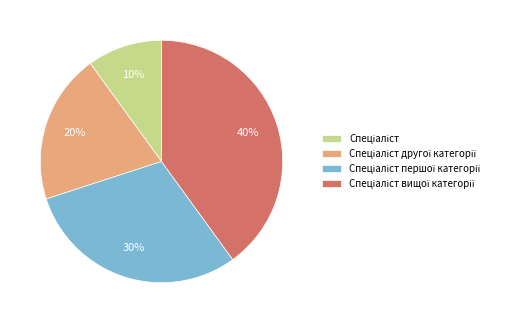

To the nearest percent, what is the difference between the largest and smallest slice percentages?

30%